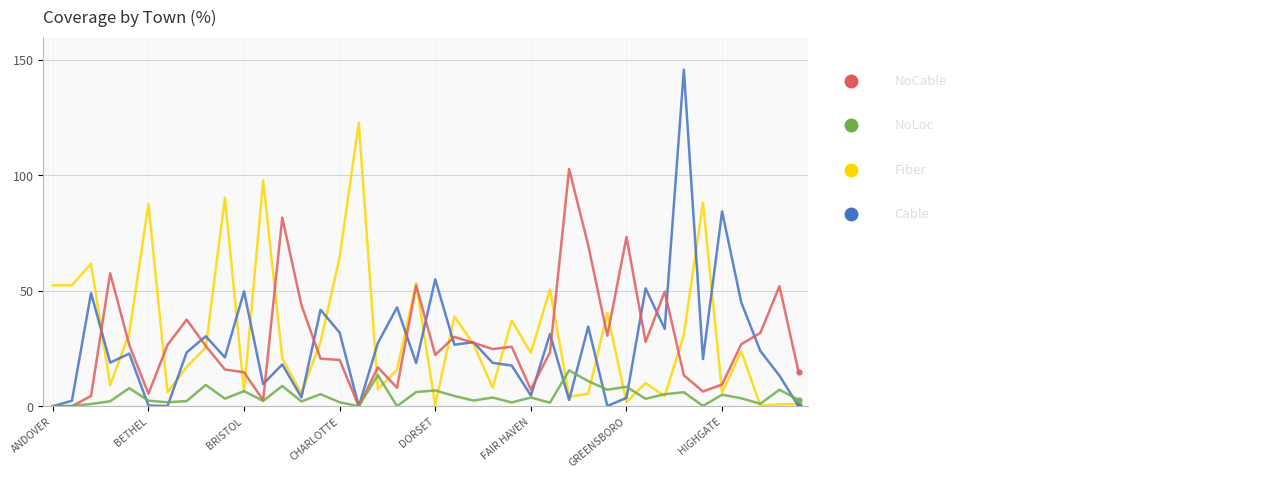

What is the maximum value shown in the chart?

145.8